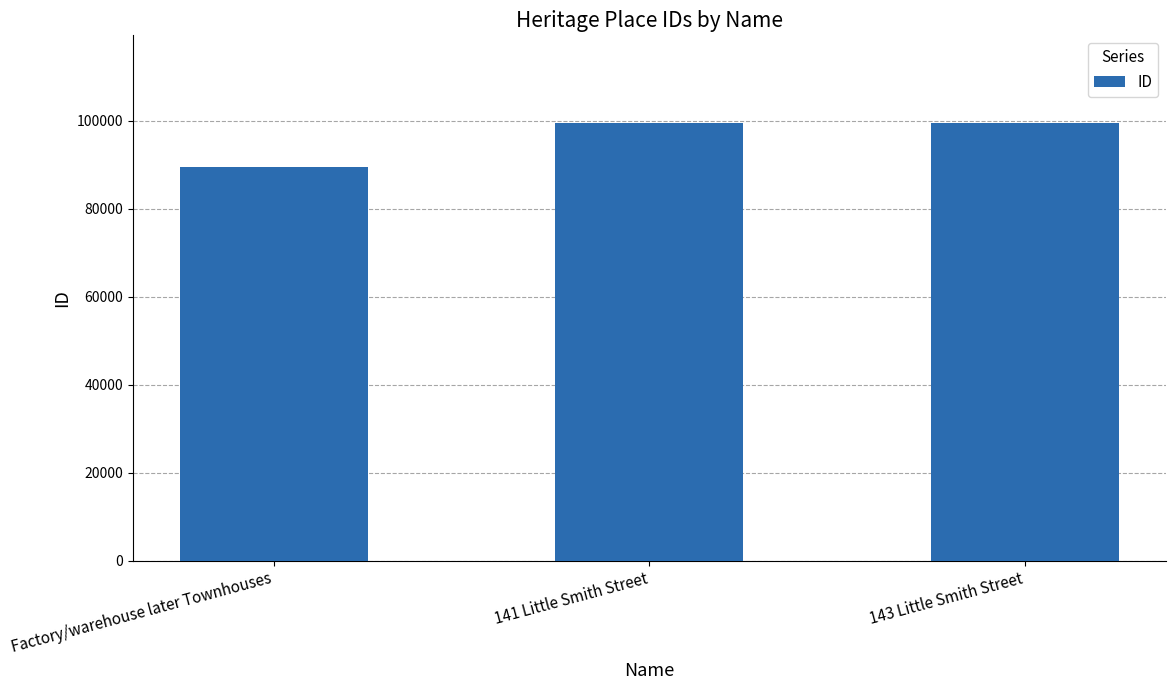

What is the greatest value displayed?

99505